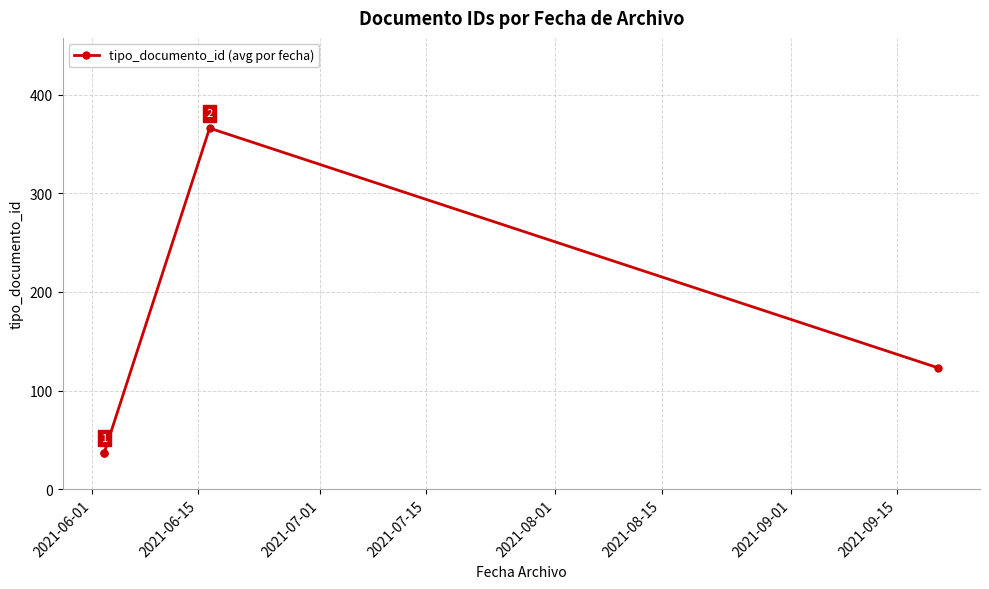

How many categories are shown in the chart?

4